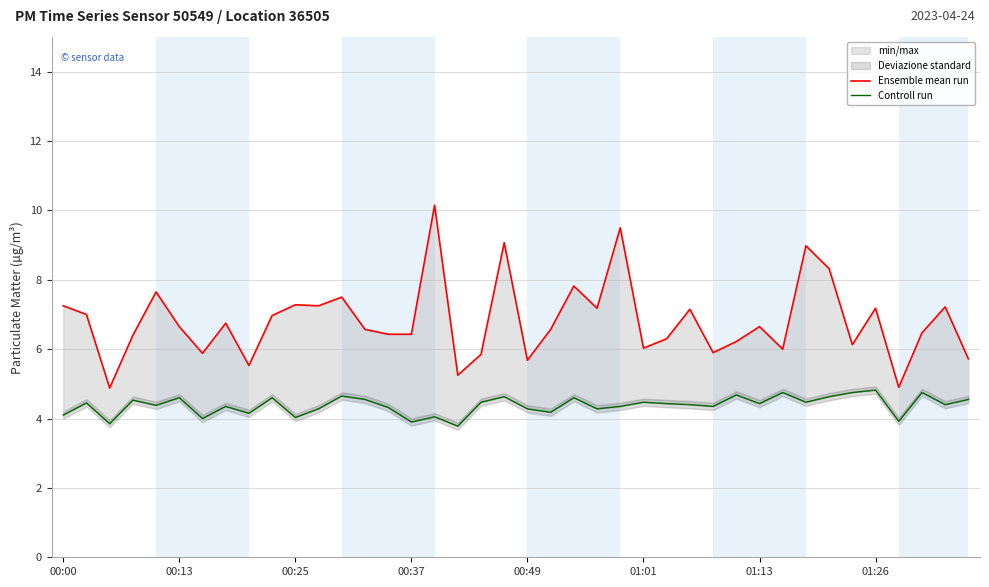

Is it true that Ensemble mean run equals 4.9 at 36?

True